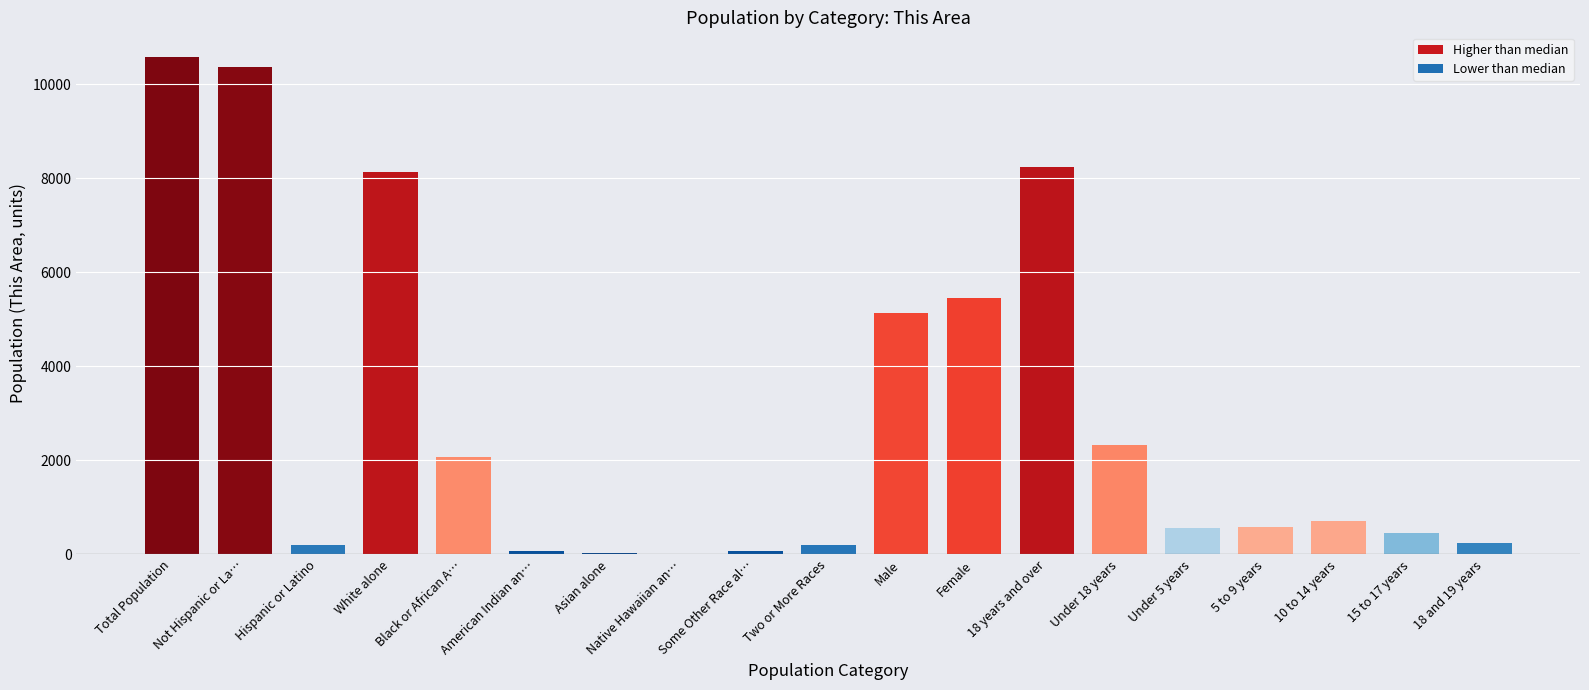

The chart shows a value of 722 at 10 to 14 years. True or false?

True